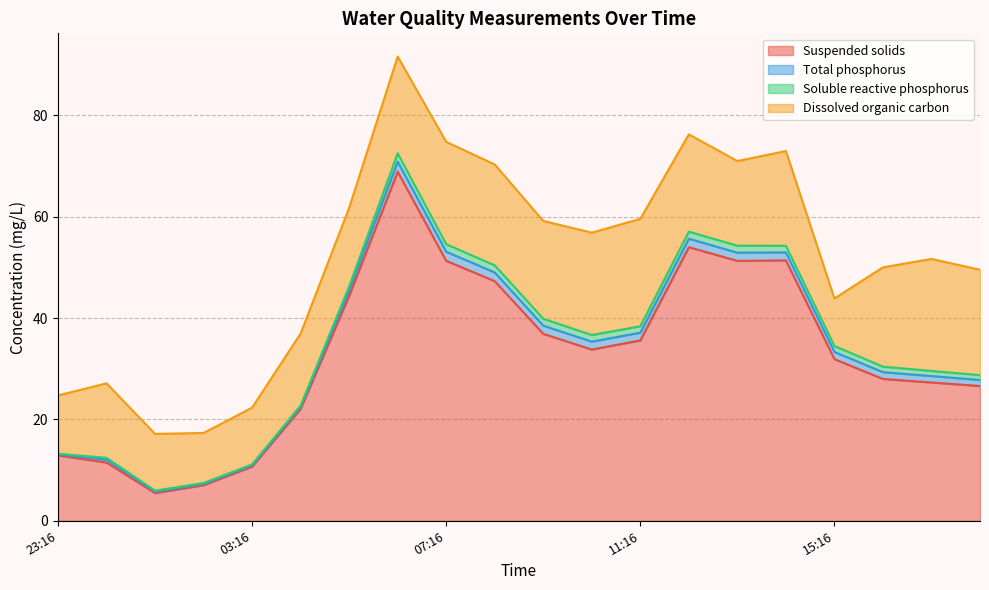

How many series are shown in this chart?

4